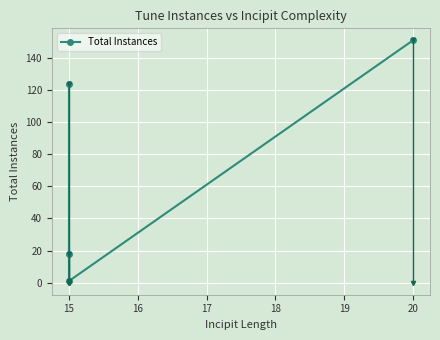

What is the difference between the maximum and minimum values?

150